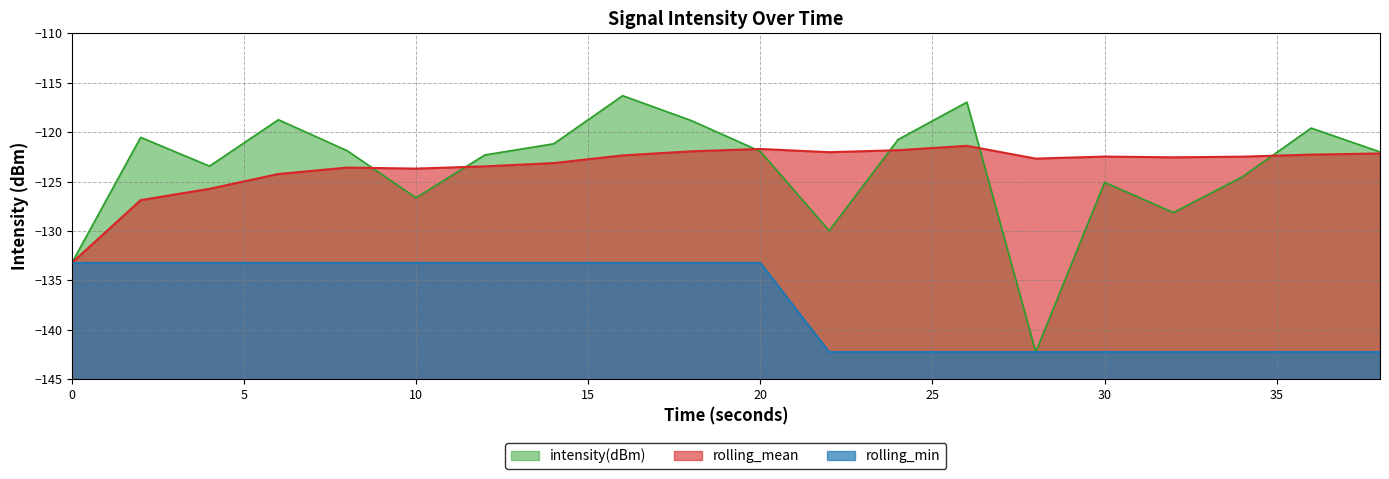

Which series has the largest total across all categories?

rolling_mean